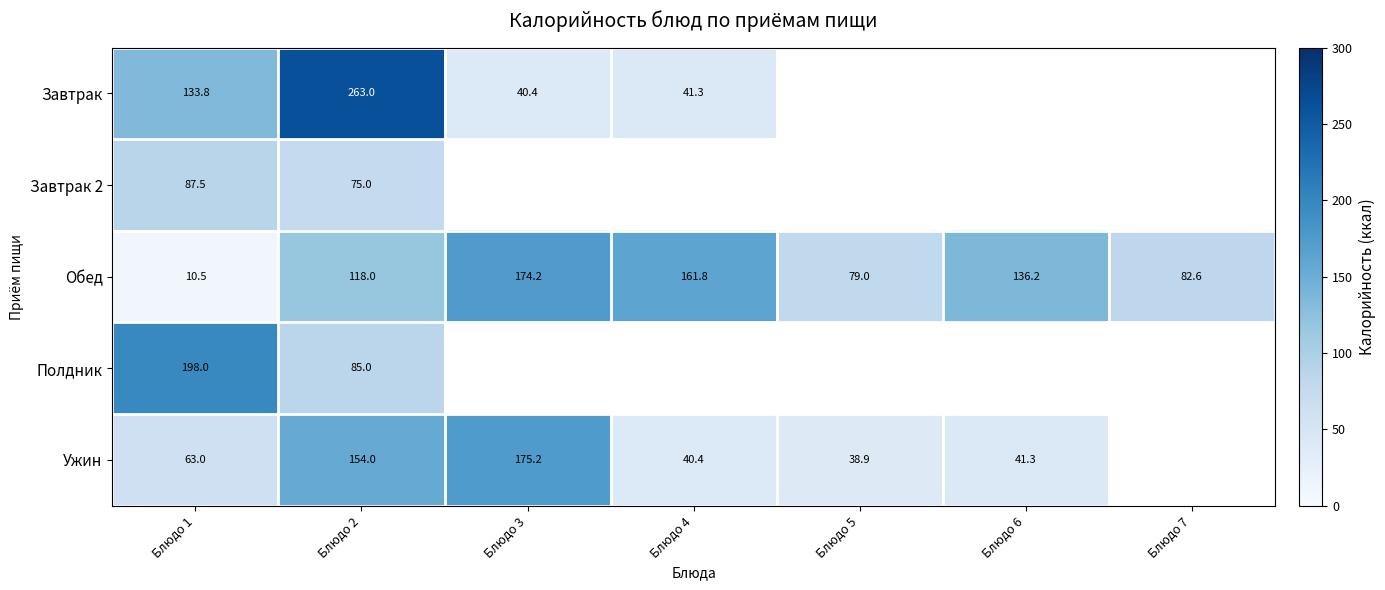

Which has a higher value, Блюдо 6 or Блюдо 2?

Блюдо 2